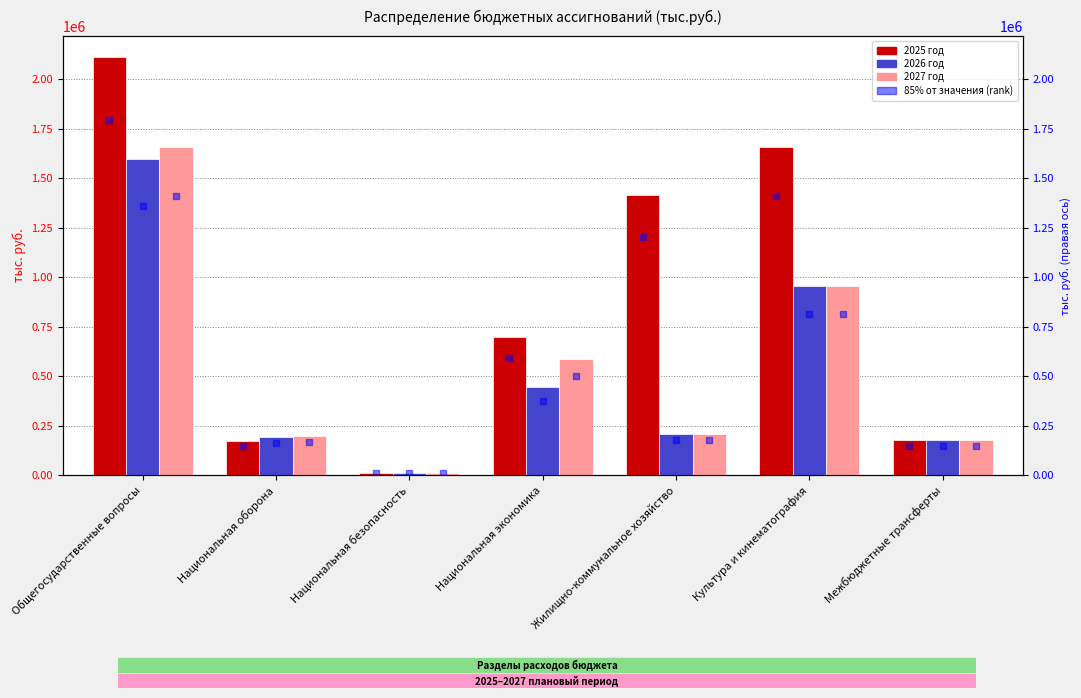

Which series contains the highest Y value?

2025 год